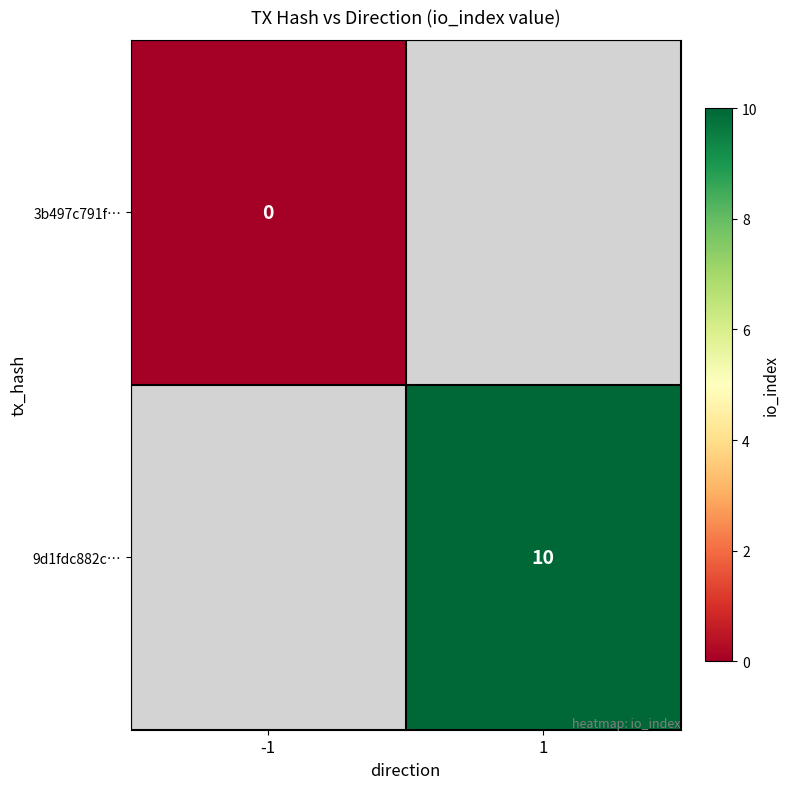

Is it true that 9d1fdc882c… equals 3 at 1?

False